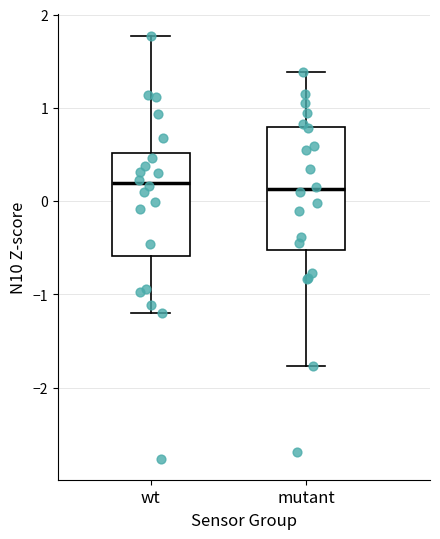

Reading left to right, read every box against the y-axis: the position of its median line, the range the box covers, and the ends of its whiskers. The values are not printed on the chart, so give them approximately, as read against the axis.

wt: median 0.2, box -0.6 to 0.5, whiskers -1.2 to 1.8
mutant: median 0.1, box -0.5 to 0.8, whiskers -1.8 to 1.4